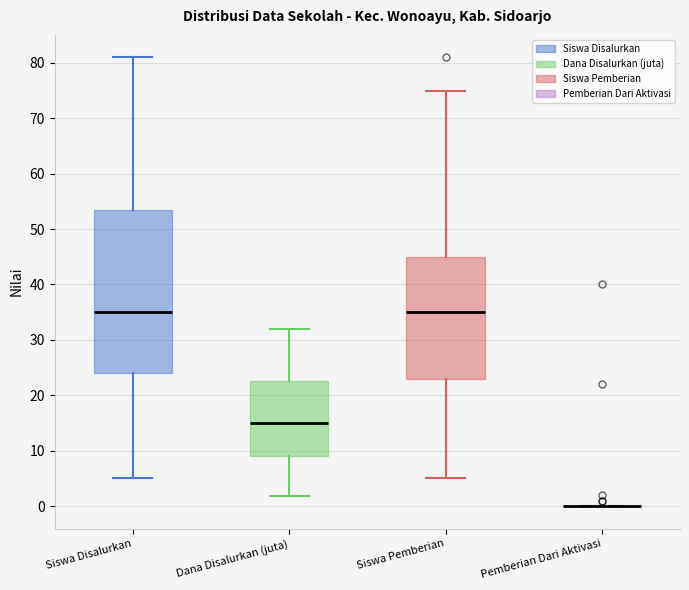

Where is the lower edge of the box for Siswa Pemberian on the y-axis? The values are not printed on the chart, so give them approximately, as read against the axis.

23